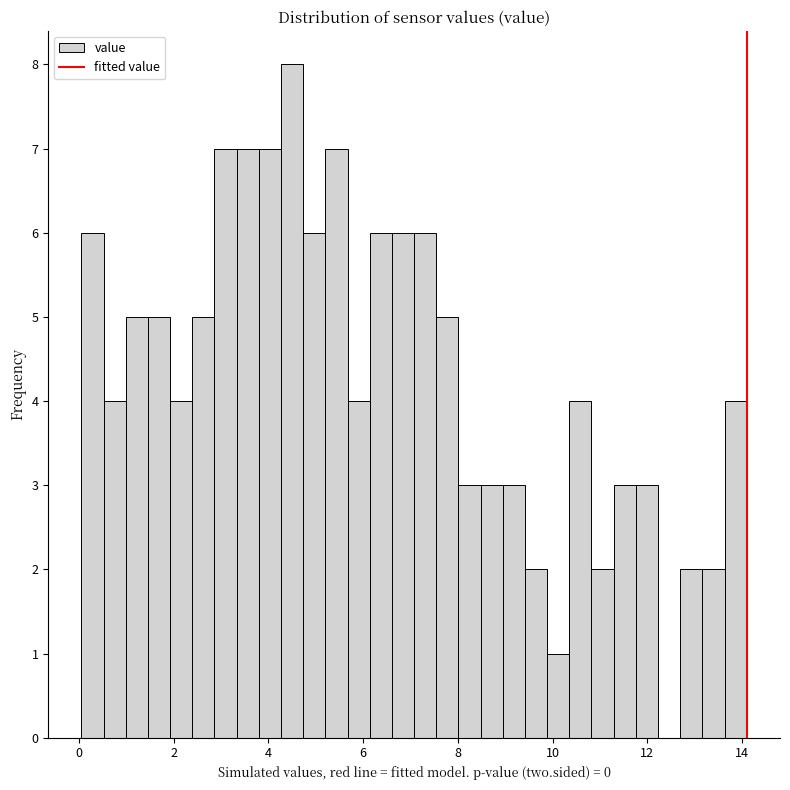

Read against the x-axis, roughly where is the centre of the tallest bar?

4.4